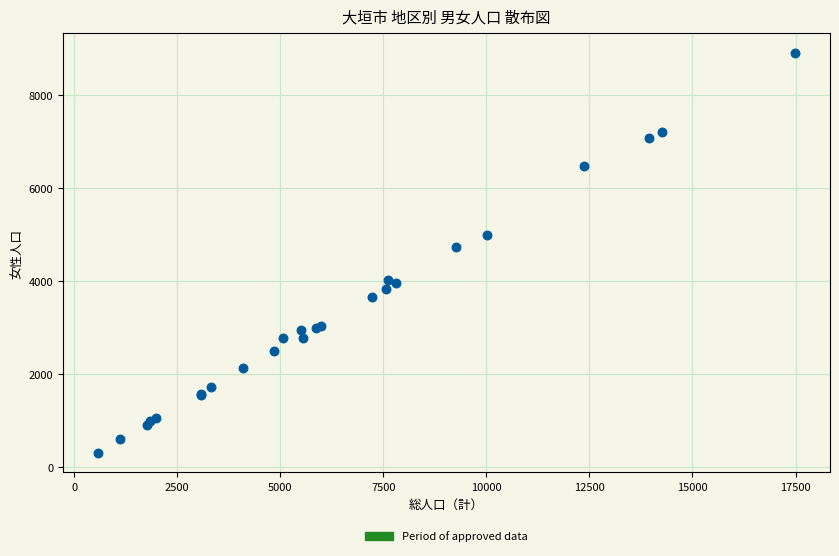

What Y value in the scatter plot is closest to 4601?

4733